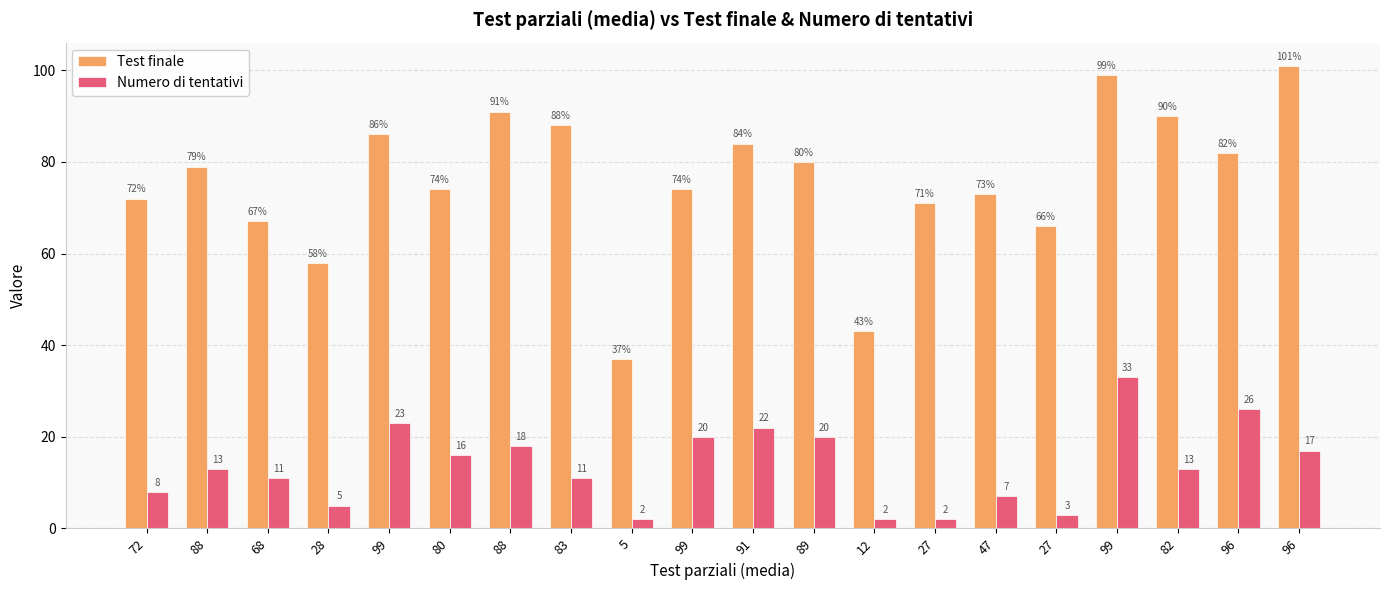

What are all the series names shown in the legend?

Test finale, Numero di tentativi